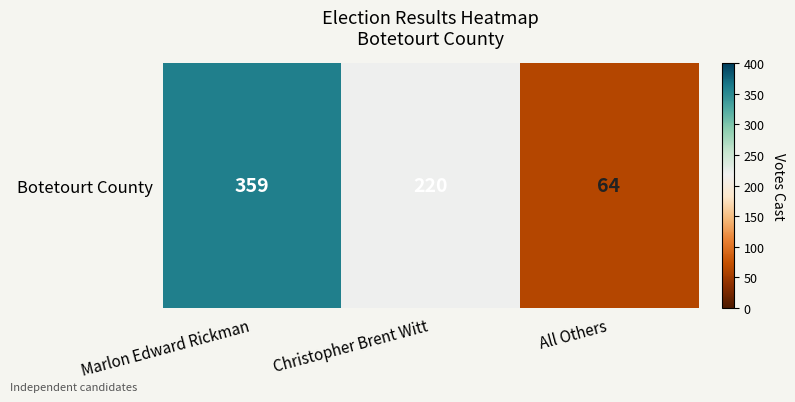

Reading left to right, list all the values displayed in this chart.

359	220	64